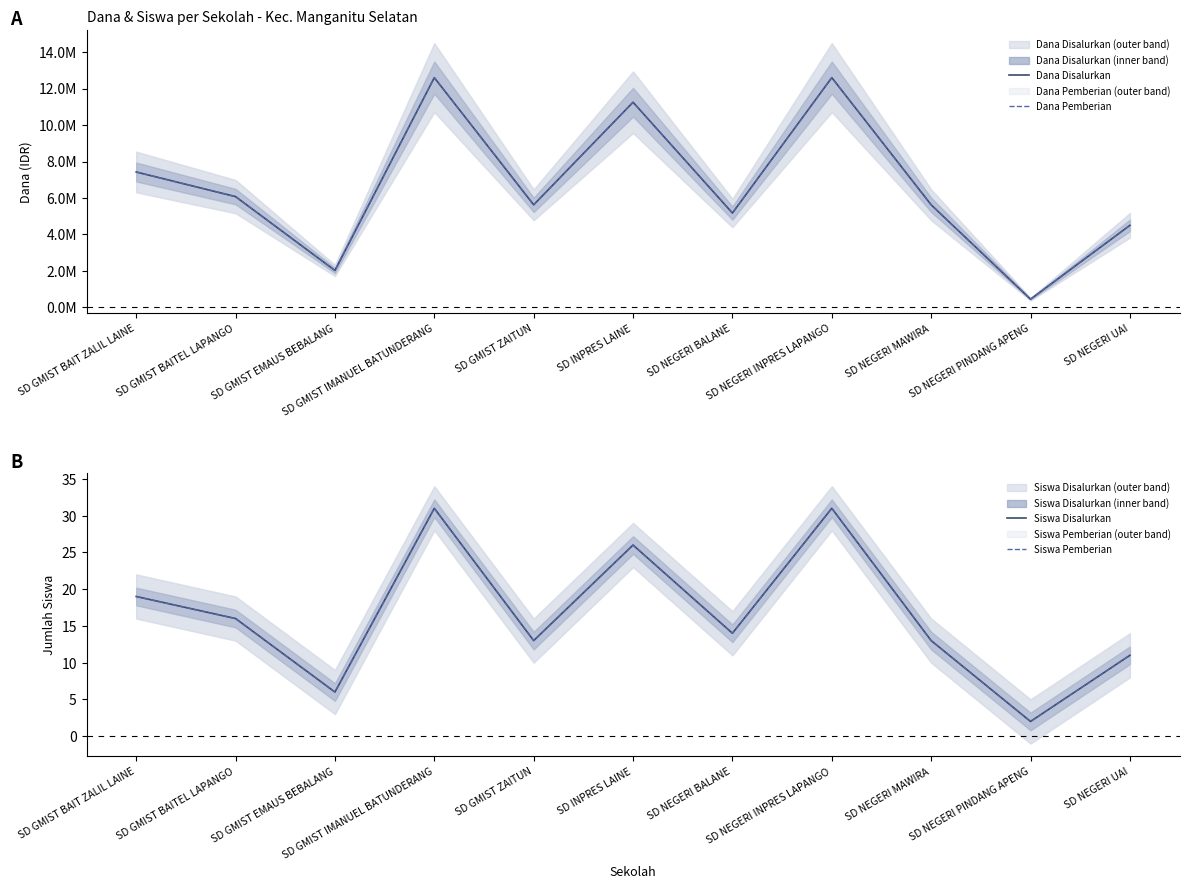

What position from the right is SD GMIST BAIT ZALIL LAINE?

11